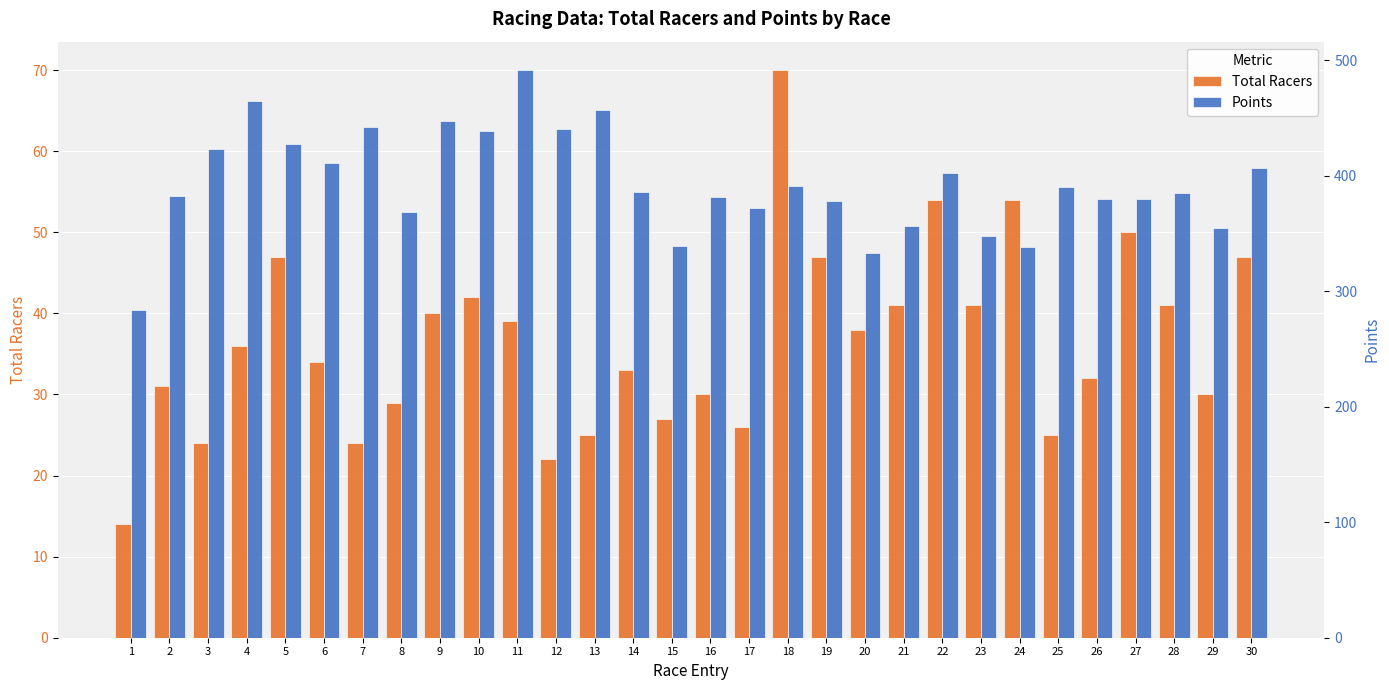

What is the total value across all series at 9?

487.4